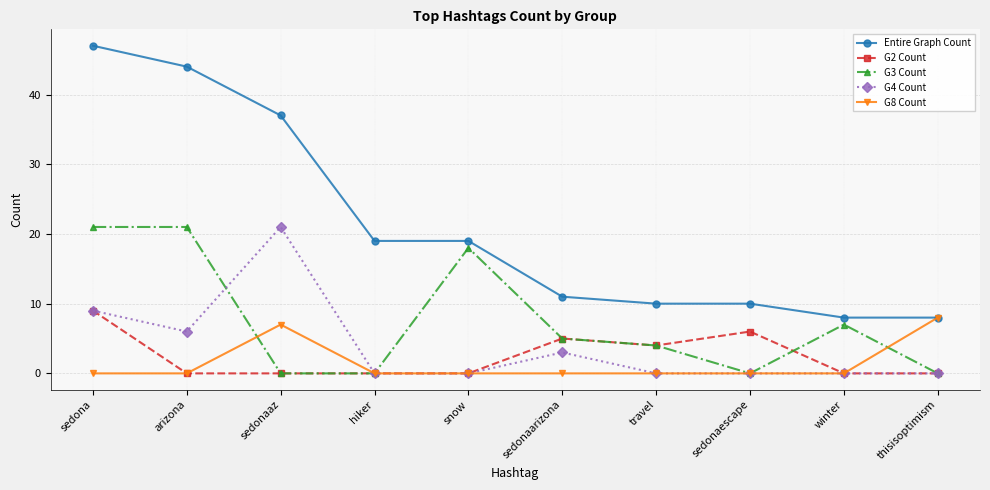

What are all the series names shown in the legend?

Entire Graph Count, G2 Count, G3 Count, G4 Count, G8 Count